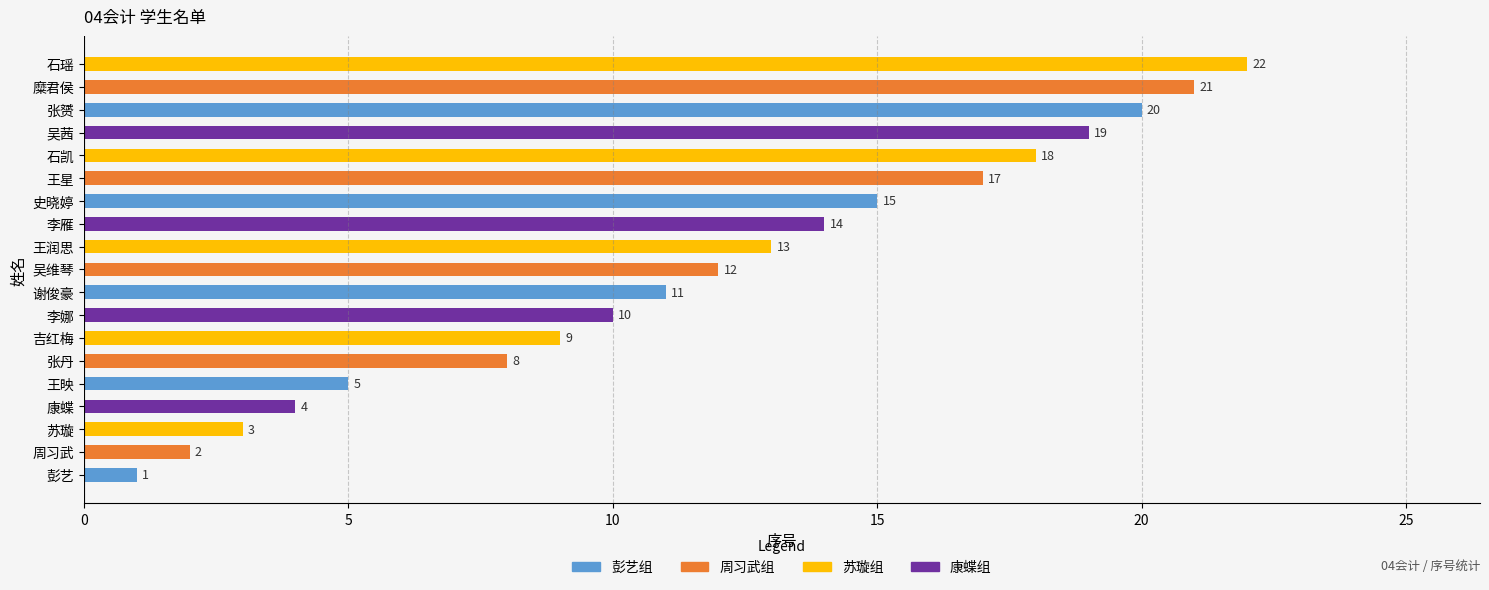

Reading bottom to top, what are all the values shown in this chart?

1	2	3	4	5	8	9	10	11	12	13	14	15	17	18	19	20	21	22